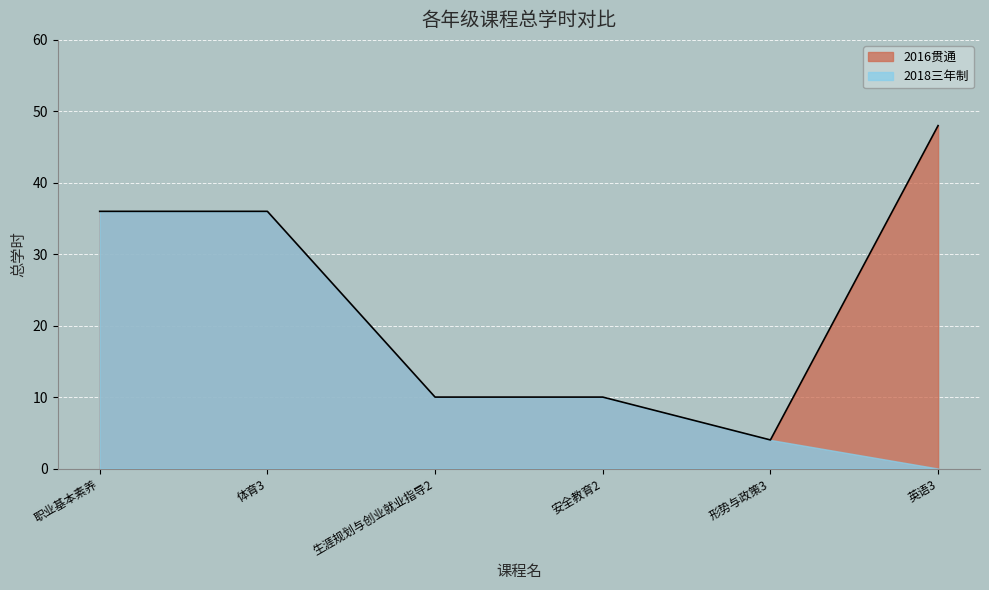

What is the label of the 3rd point from the left?

生涯规划与创业就业指导2